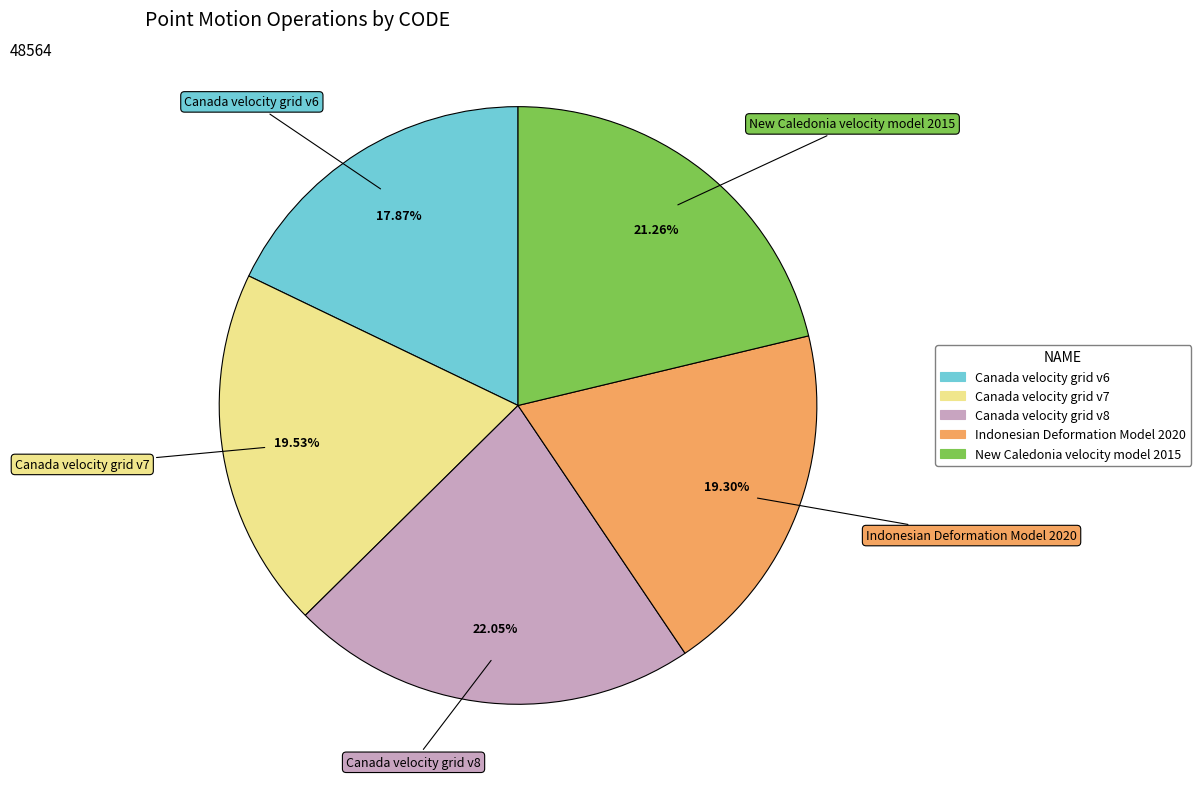

What percentage is the Canada velocity grid v7 slice, to the nearest percent?

20%